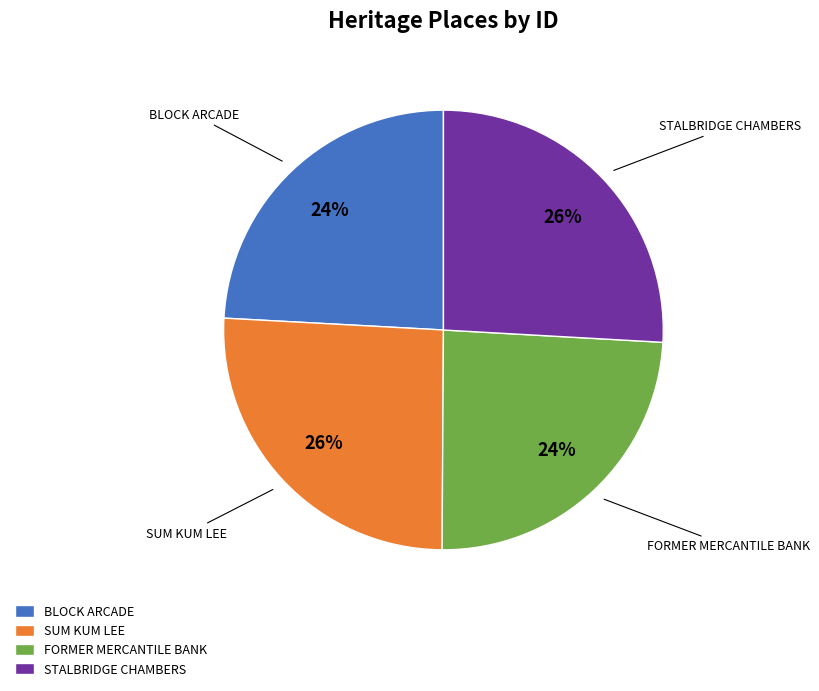

Approximately how many times larger is the value at BLOCK ARCADE compared to SUM KUM LEE?

0.9